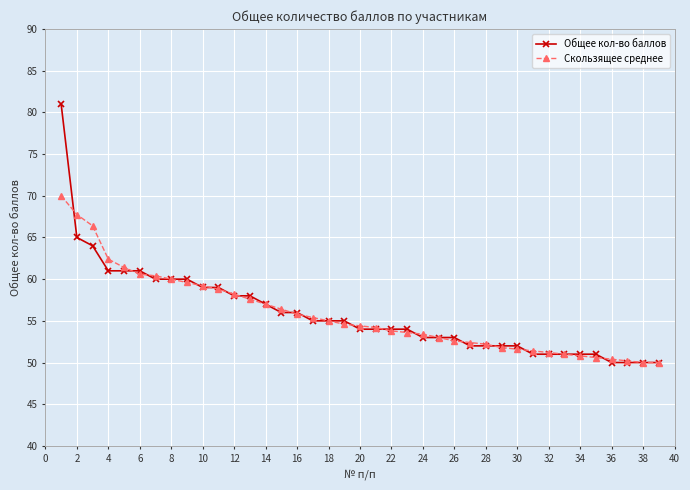

How many lines are shown in the chart?

2